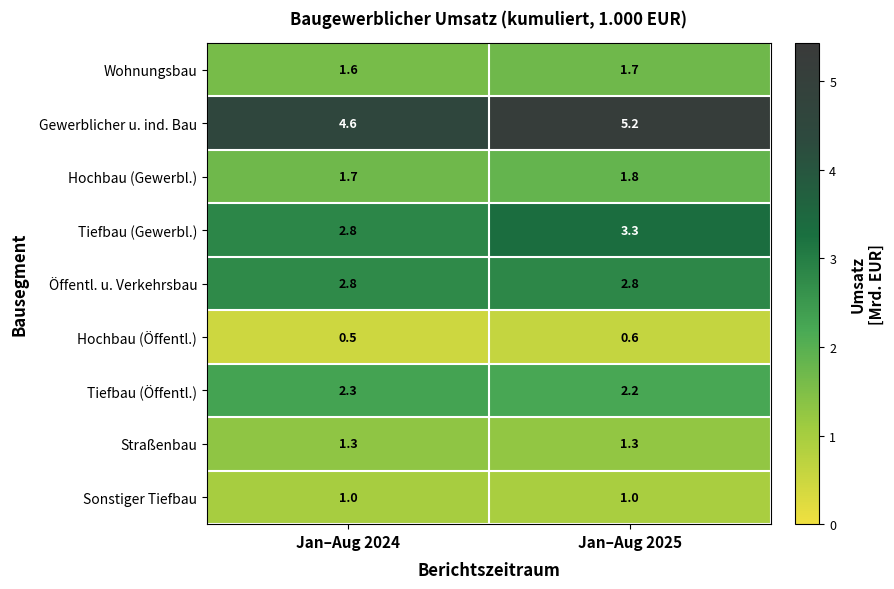

Where is Hochbau (Öffentl.) nearest to the value 0?

Jan–Aug 2024